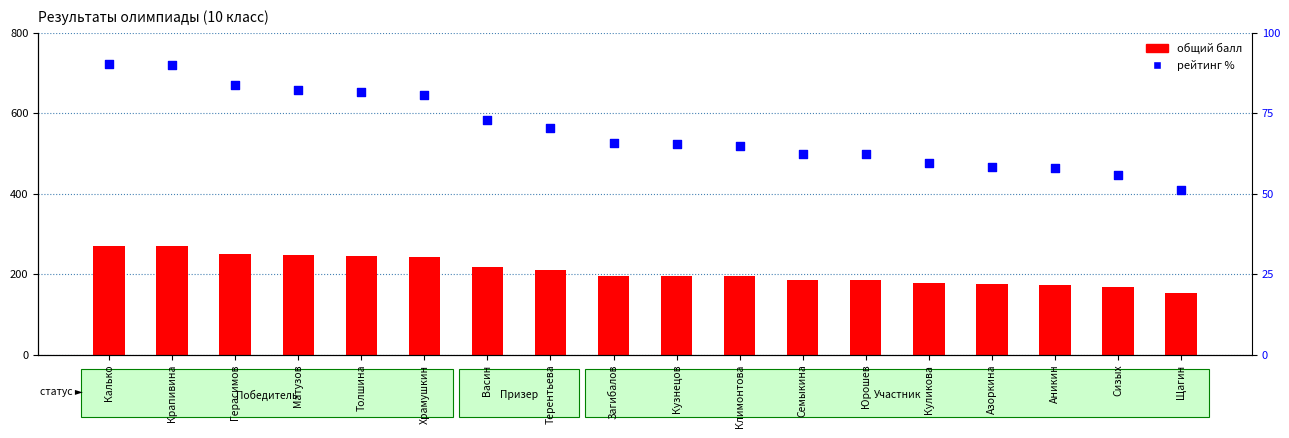

At which category is the sum across all series the highest?

Калько